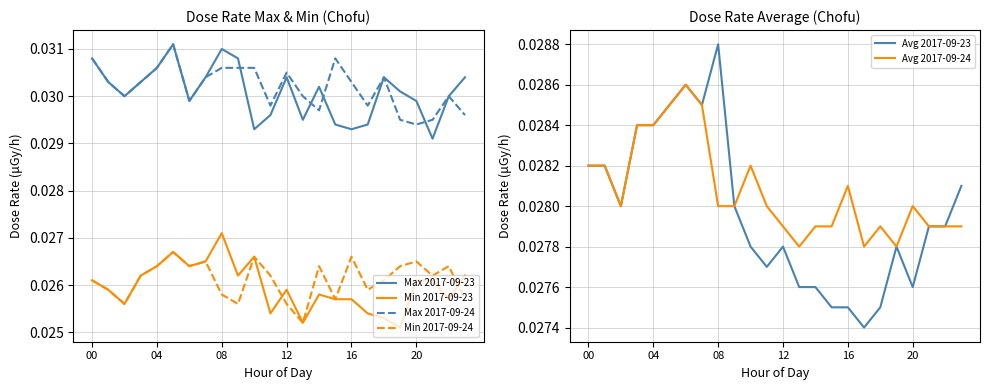

At 17, list the series in order from smallest to largest.

Min 2017-09-23, Min 2017-09-24, Avg 2017-09-23, Avg 2017-09-24, Max 2017-09-23, Max 2017-09-24